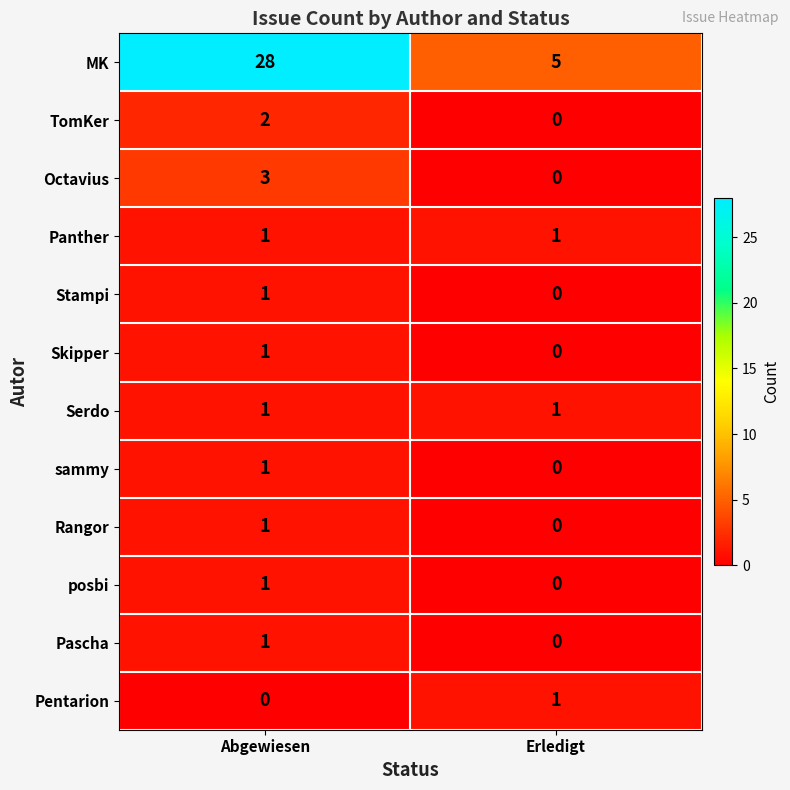

Reading left to right, list all the values displayed in this chart.

MK: Abgewiesen=28	Erledigt=5
TomKer: Abgewiesen=2	Erledigt=0
Octavius: Abgewiesen=3	Erledigt=0
Panther: Abgewiesen=1	Erledigt=1
Stampi: Abgewiesen=1	Erledigt=0
Skipper: Abgewiesen=1	Erledigt=0
Serdo: Abgewiesen=1	Erledigt=1
sammy: Abgewiesen=1	Erledigt=0
Rangor: Abgewiesen=1	Erledigt=0
posbi: Abgewiesen=1	Erledigt=0
Pascha: Abgewiesen=1	Erledigt=0
Pentarion: Abgewiesen=0	Erledigt=1